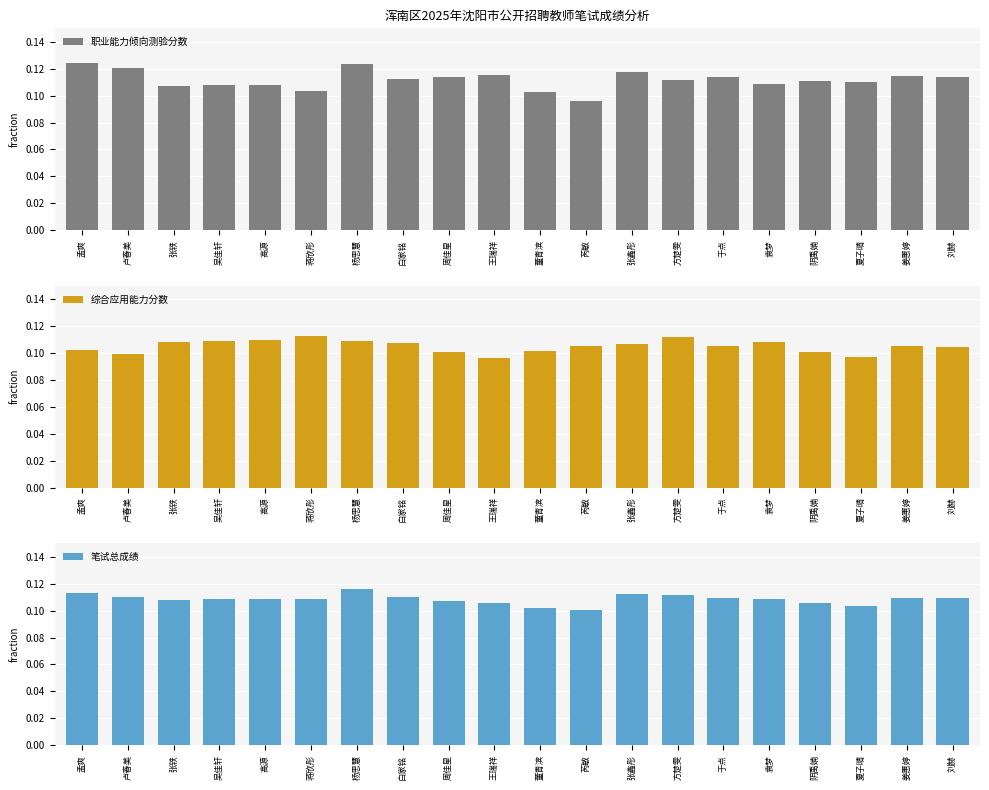

What are all the series names shown in the legend?

职业能力倾向测验分数, 综合应用能力分数, 笔试总成绩